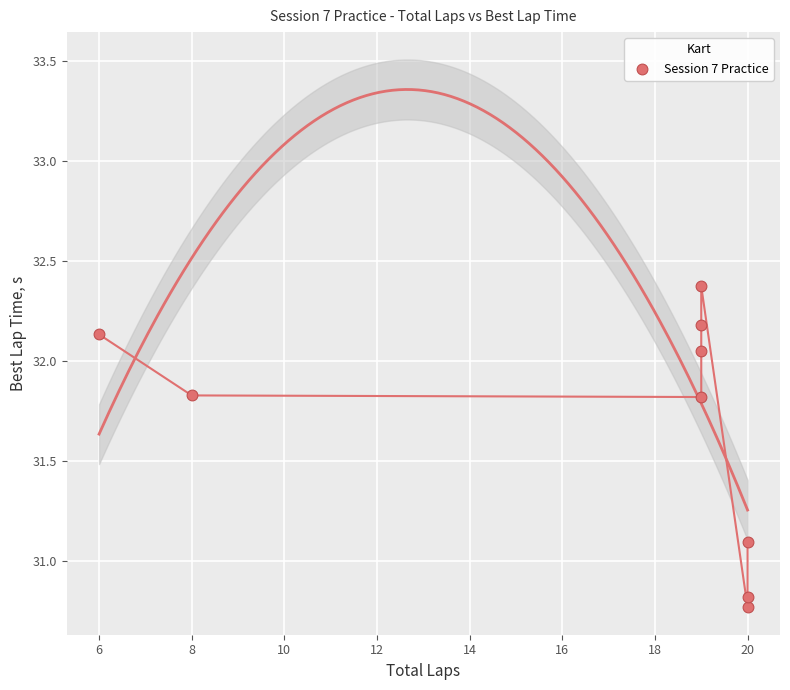

What is the range of X values (max minus min)?

14.0